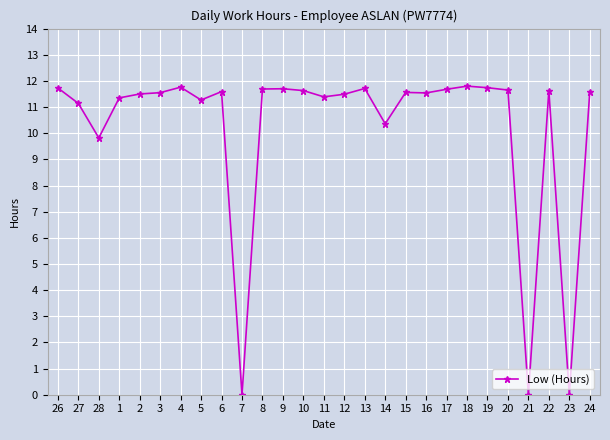

Where does the data first go above 11?

26